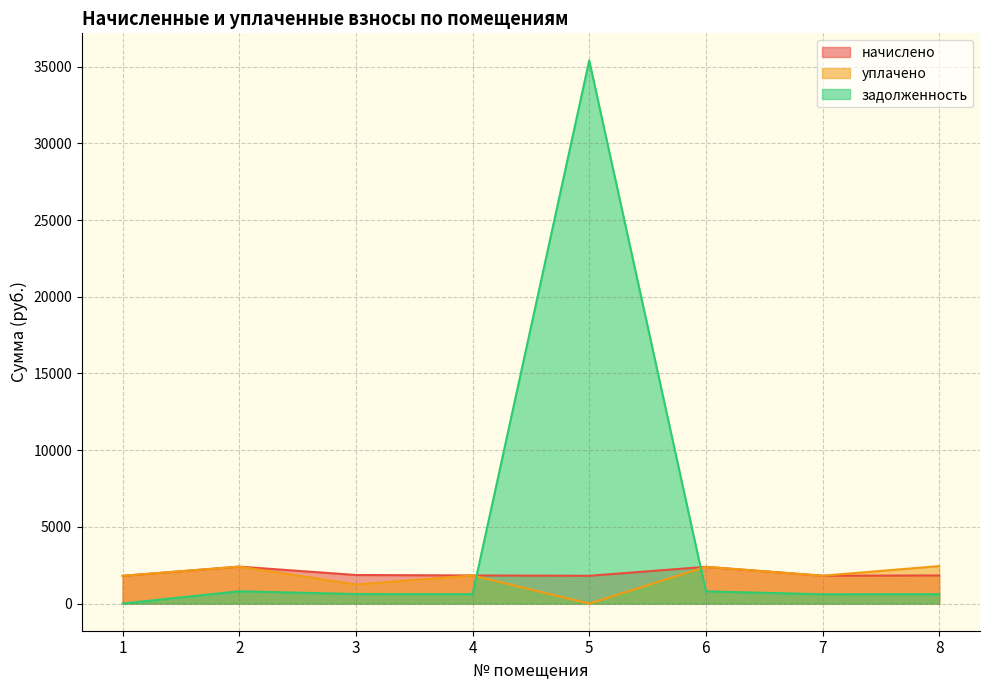

At how many categories does at least one series exceed 32365?

1